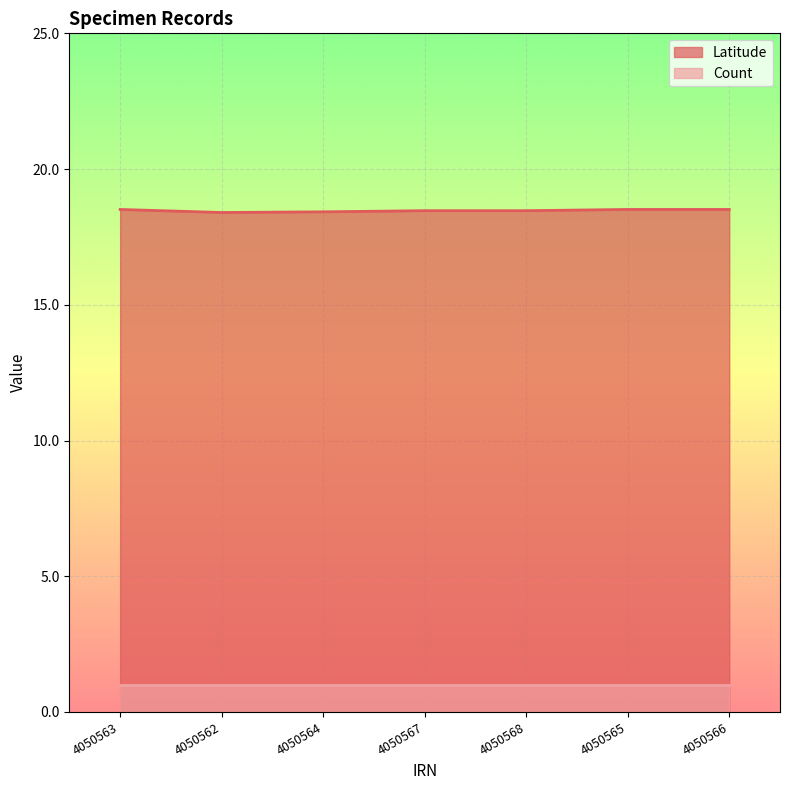

How many lines are shown in the chart?

2